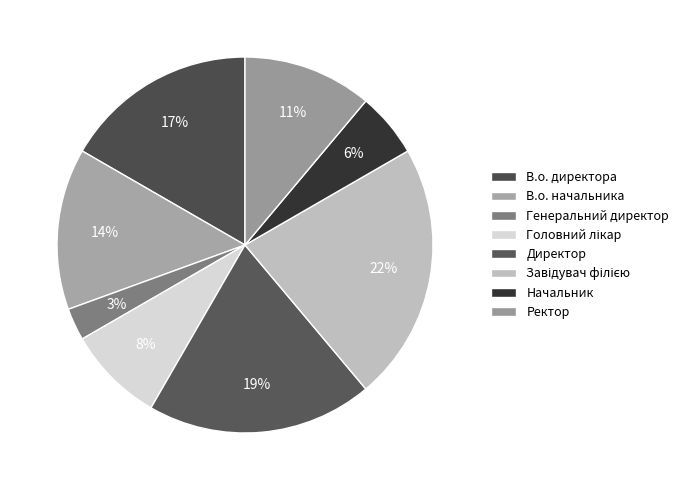

Does Генеральний директор account for over 50% of the chart?

No